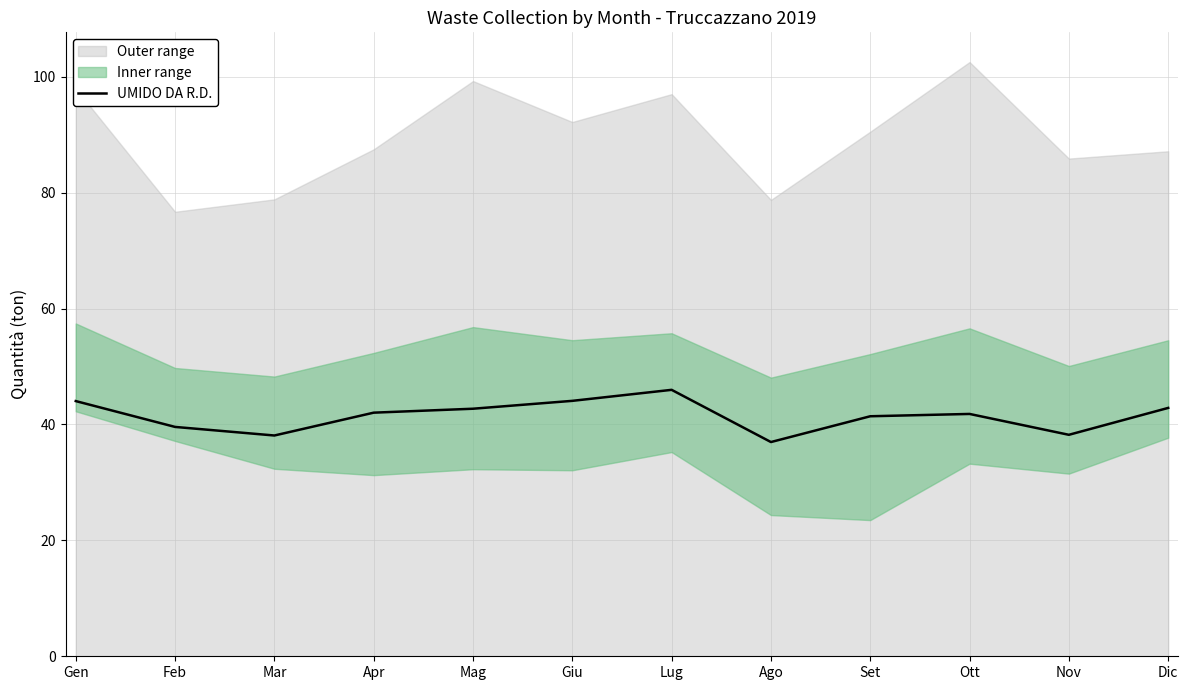

What is the minimum value shown in the chart?

37.0